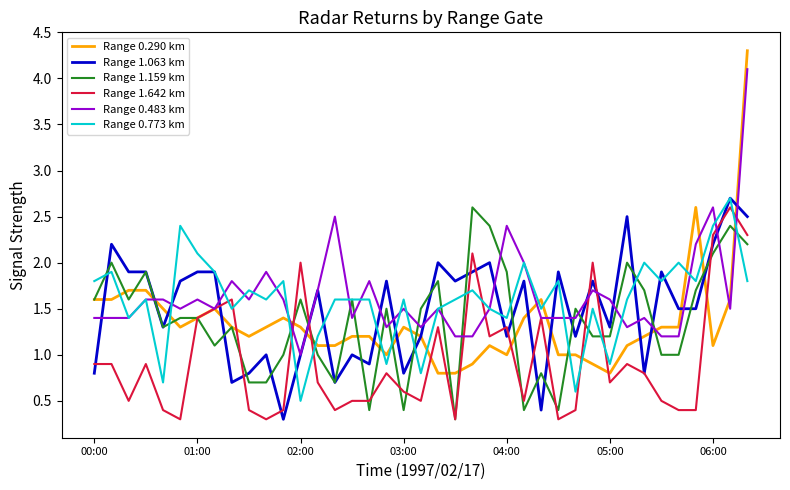

What is the minimum value for Range 0.290 km?

0.8